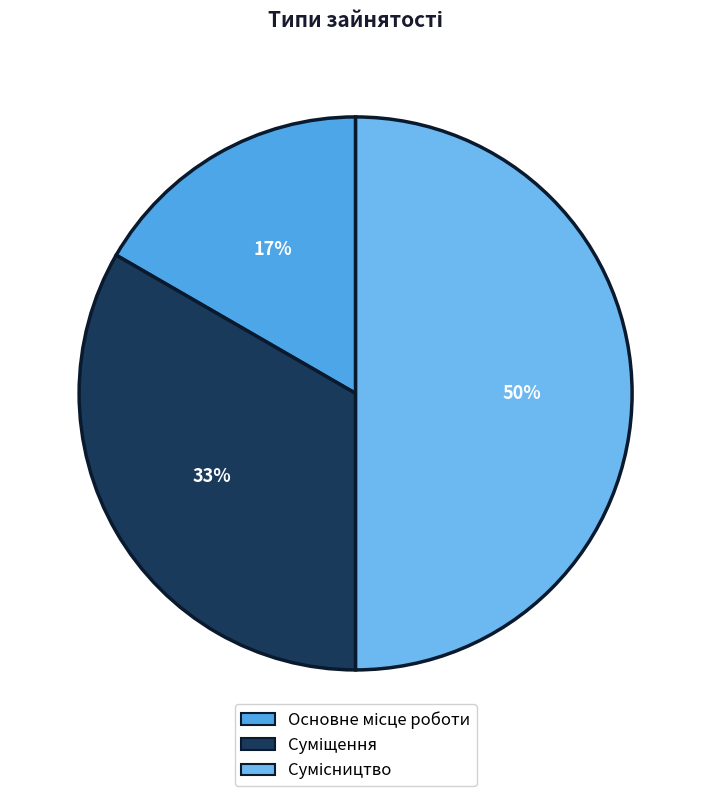

To the nearest percent, what is the average slice percentage?

33%